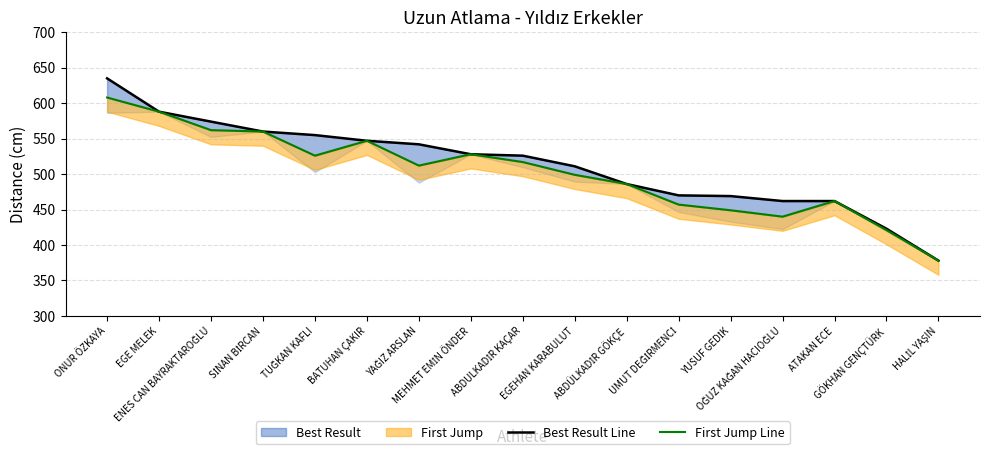

How many interior local peaks does the First Jump Line series have?

3